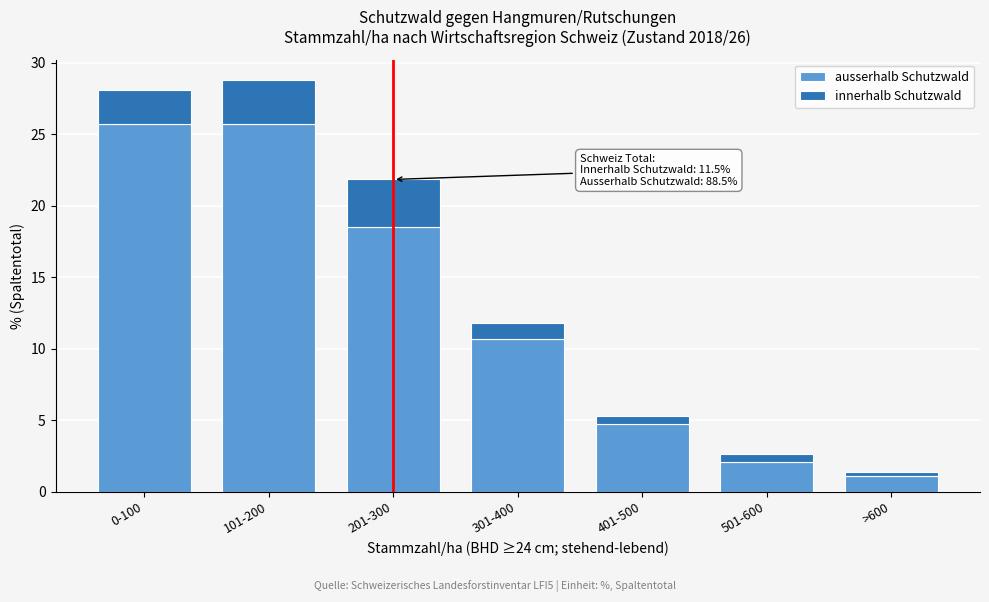

Reading left to right, what are the values for ausserhalb Schutzwald?

25.7	25.7	18.5	10.7	4.7	2.1	1.1